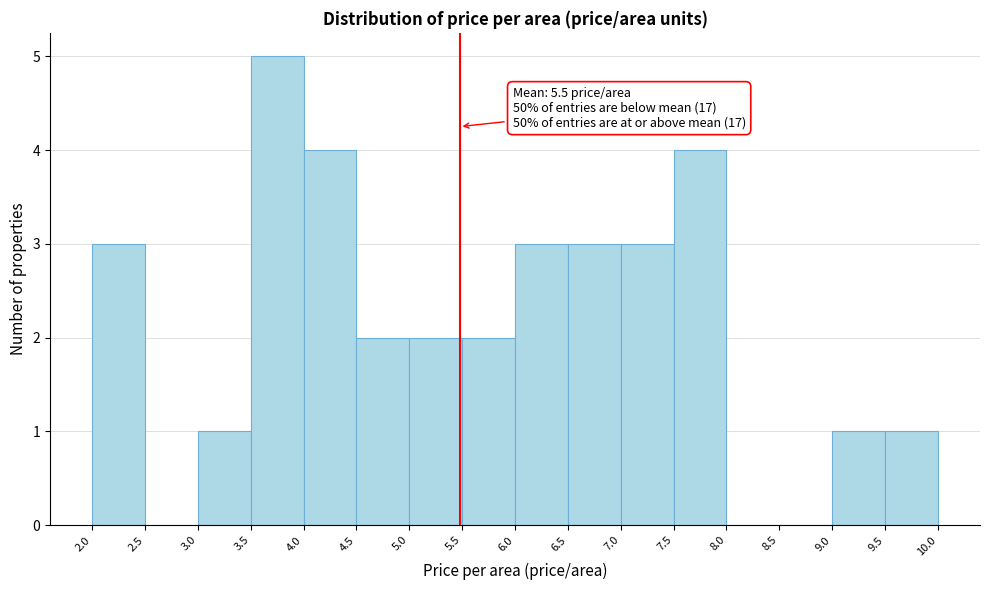

Which range on the x-axis has the tallest bar?

3.5 to 4.0